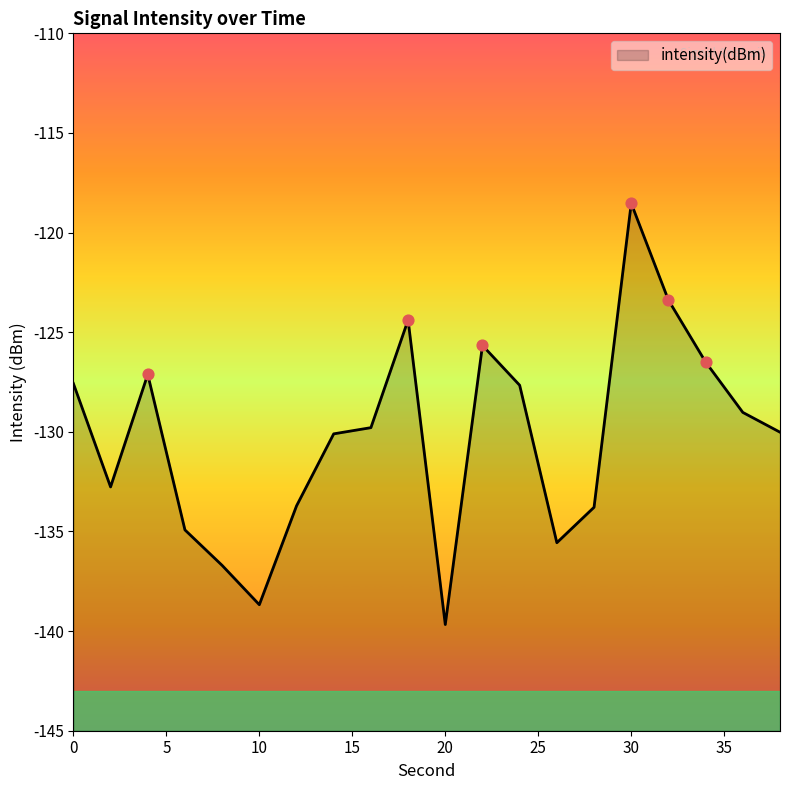

What is the change in value from 2 to 12?

-1.0